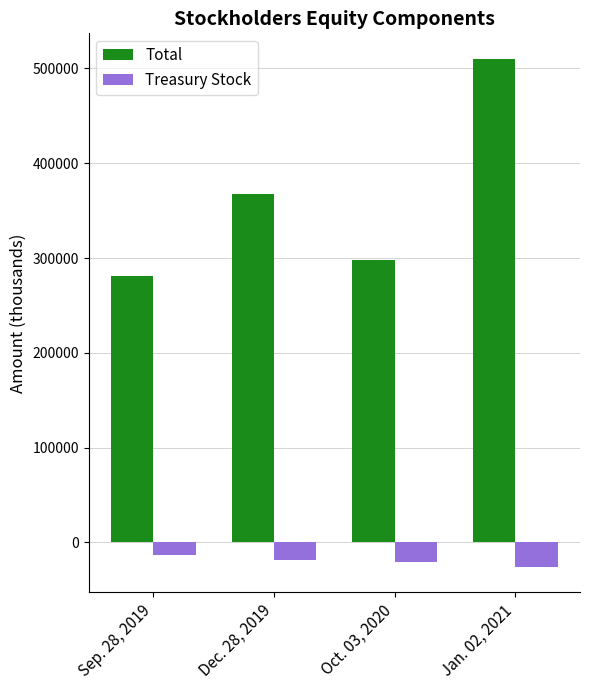

Which category has the highest value in the Treasury Stock series?

Sep. 28, 2019